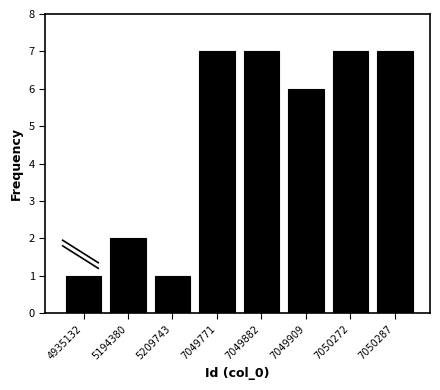

Reading left to right, what are all the values shown in this chart?

1	2	1	7	7	6	7	7